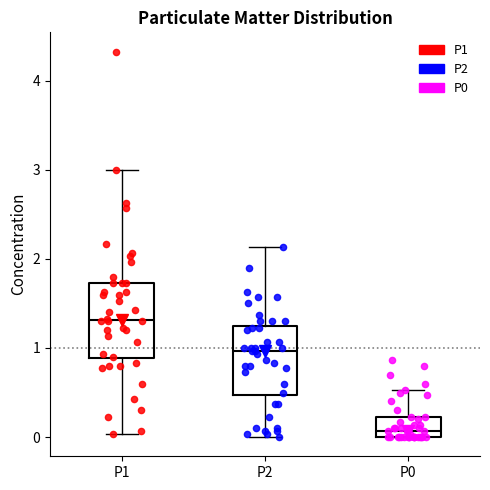

Reading left to right, transcribe this box plot: for each box, give where its median line is, the range the box spans, and where its two whiskers end, as read against the y-axis. The values are not printed on the chart, so give them approximately, as read against the axis.

P1: median 1.3, box 0.9 to 1.7, whiskers 0.0 to 3.0
P2: median 1.0, box 0.5 to 1.2, whiskers 0.0 to 2.1
P0: median 0.1, box 0.0 to 0.2, whiskers 0.0 to 0.5